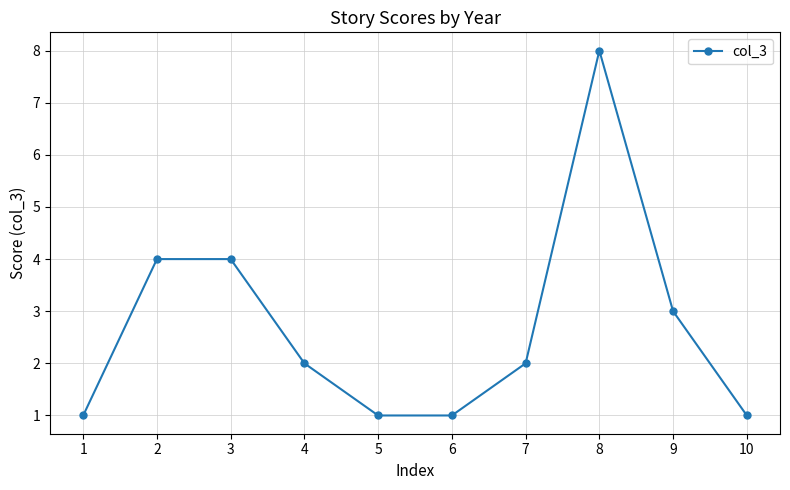

What is the smallest value displayed?

1